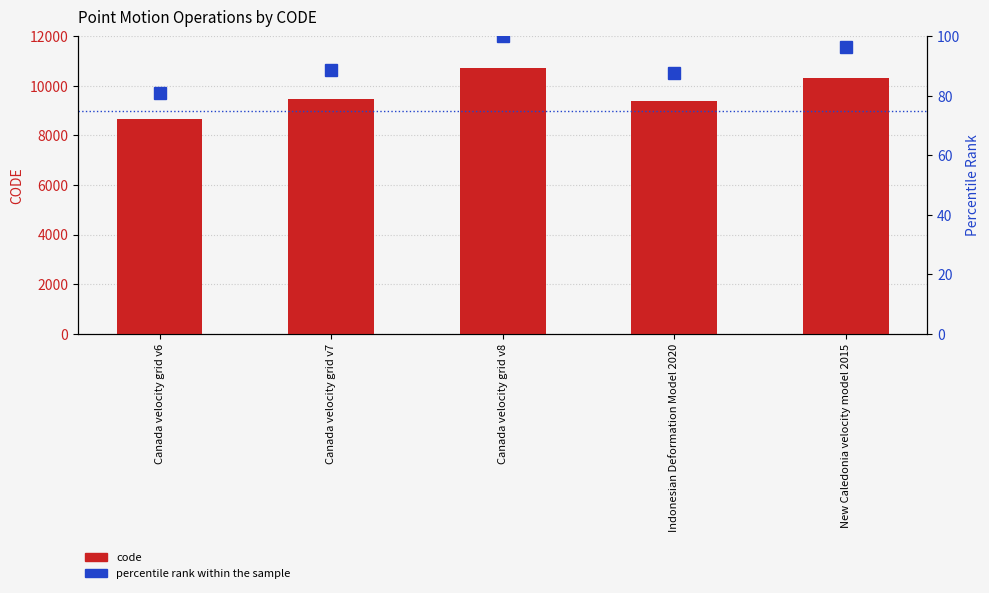

At which label does code first exceed 9483?

Canada velocity grid v8